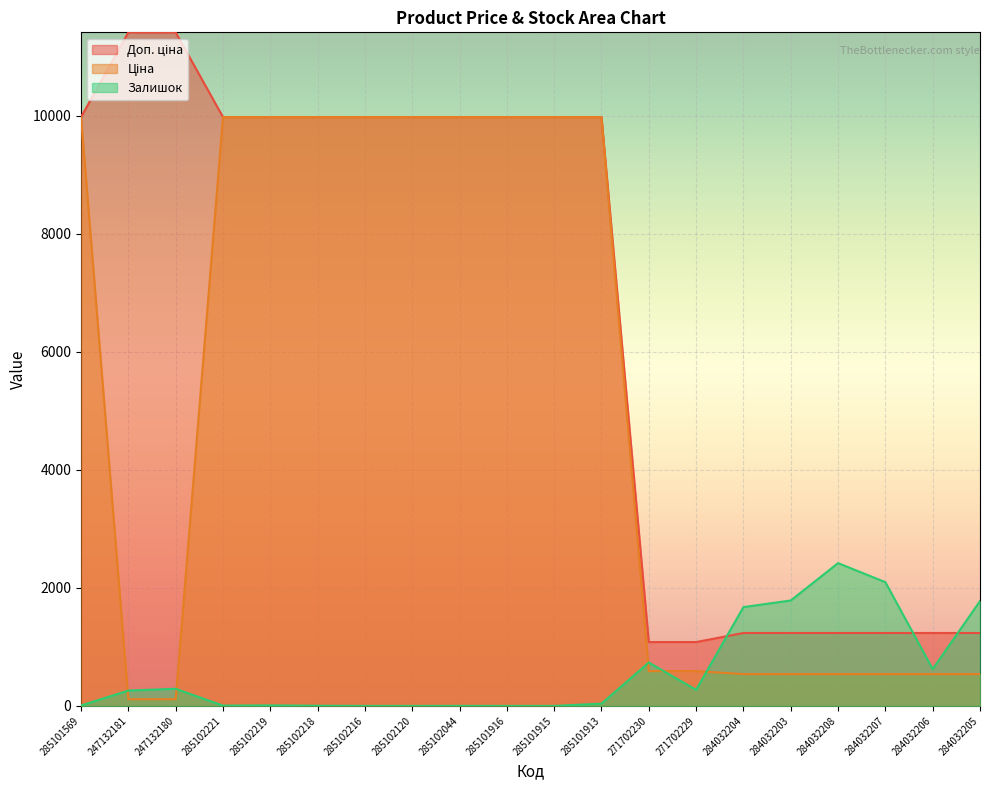

At which label does Доп. ціна reach its minimum?

271702230